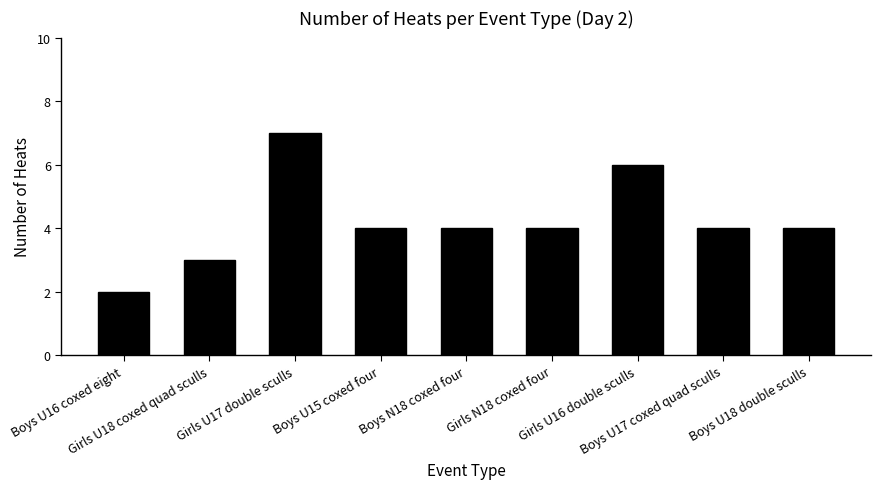

What is the change in value from Boys U16 coxed eight to Girls U17 double sculls?

+5